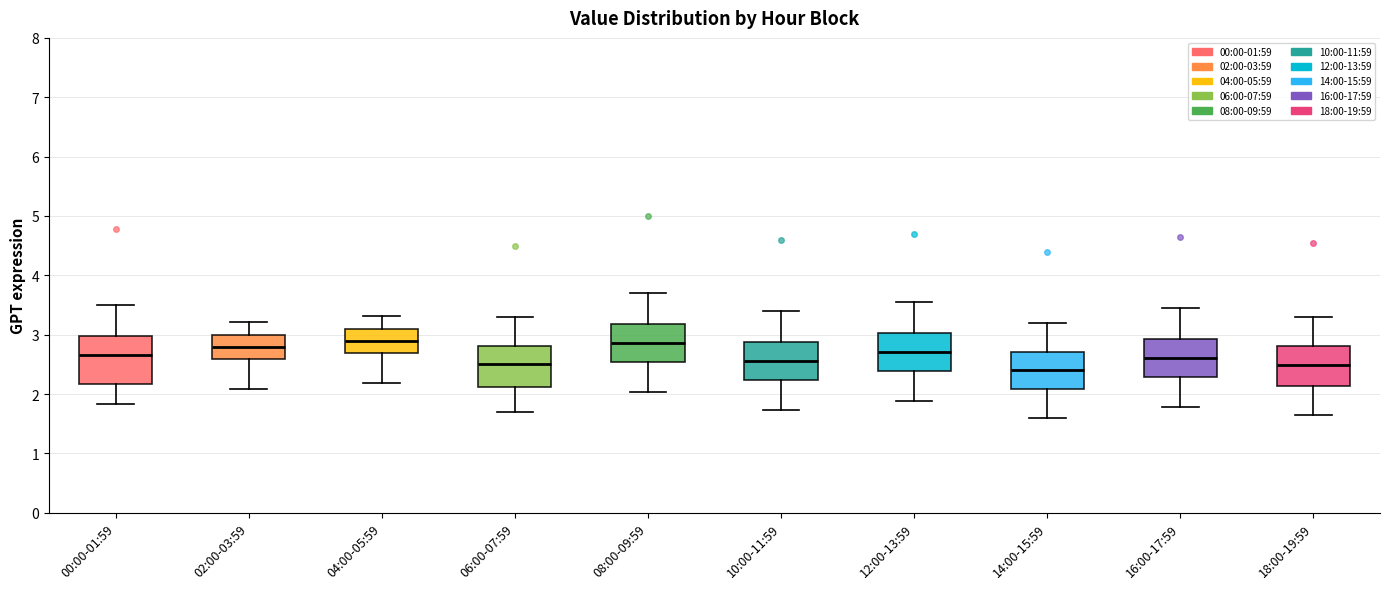

Reading left to right, read every box against the y-axis: the position of its median line, the range the box covers, and the ends of its whiskers. The values are not printed on the chart, so give them approximately, as read against the axis.

00:00-01:59: median 2.7, box 2.2 to 3.0, whiskers 1.8 to 3.5
02:00-03:59: median 2.8, box 2.6 to 3.0, whiskers 2.1 to 3.2
04:00-05:59: median 2.9, box 2.7 to 3.1, whiskers 2.2 to 3.3
06:00-07:59: median 2.5, box 2.1 to 2.8, whiskers 1.7 to 3.3
08:00-09:59: median 2.9, box 2.5 to 3.2, whiskers 2.0 to 3.7
10:00-11:59: median 2.6, box 2.2 to 2.9, whiskers 1.7 to 3.4
12:00-13:59: median 2.7, box 2.4 to 3.0, whiskers 1.9 to 3.6
14:00-15:59: median 2.4, box 2.1 to 2.7, whiskers 1.6 to 3.2
16:00-17:59: median 2.6, box 2.3 to 2.9, whiskers 1.8 to 3.5
18:00-19:59: median 2.5, box 2.1 to 2.8, whiskers 1.7 to 3.3